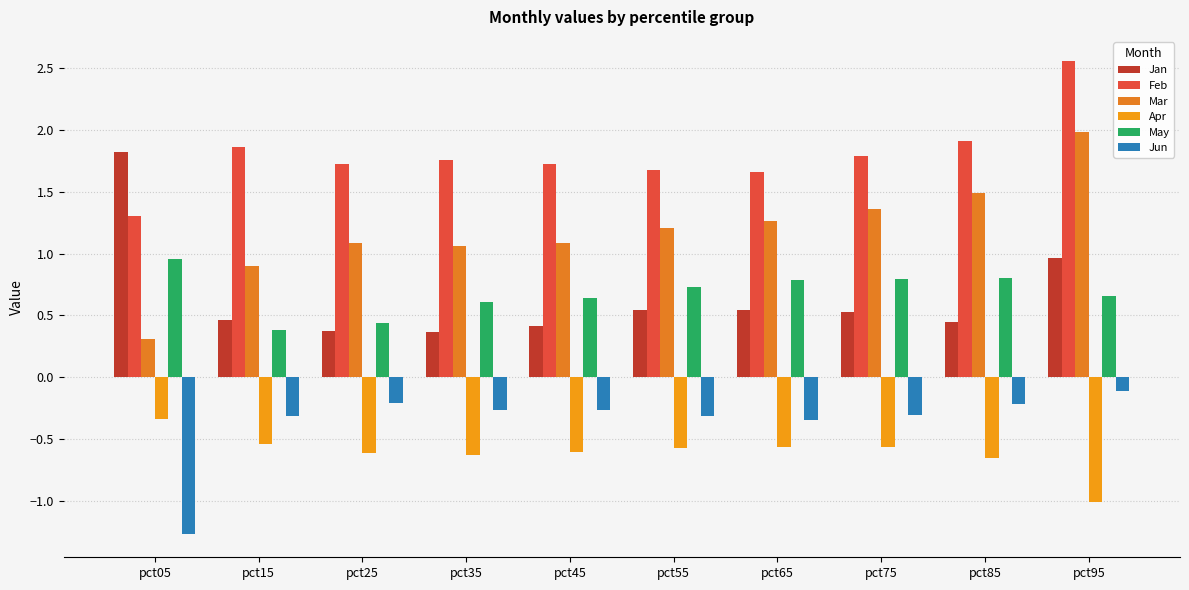

Between pct15 and pct25, which is larger?

pct15